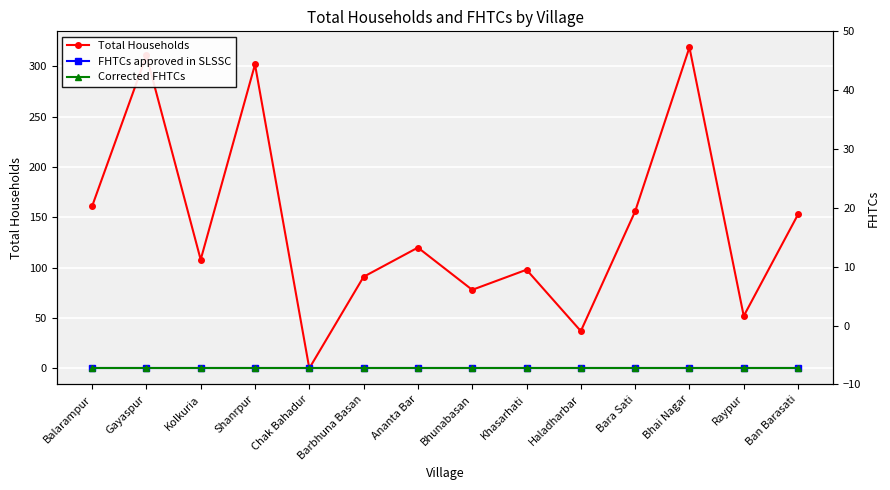

Which series has the largest range (max minus min)?

Total Households